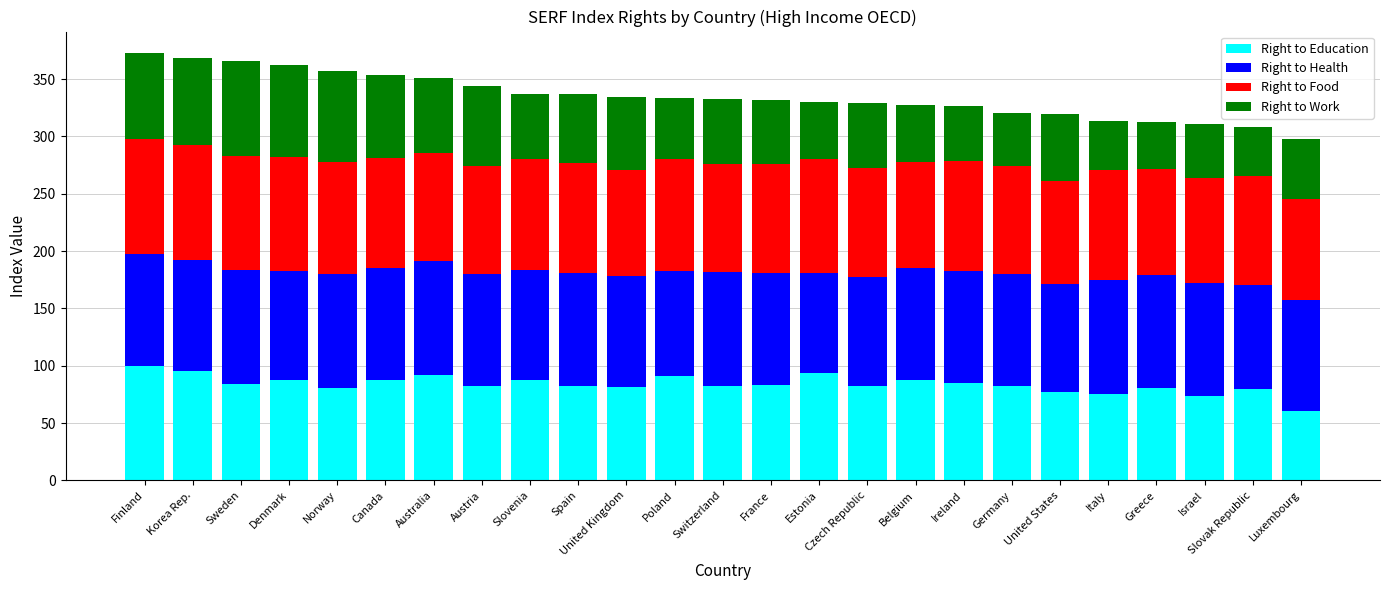

What is the difference between the second highest and minimum values in the Right to Education series?

35.2